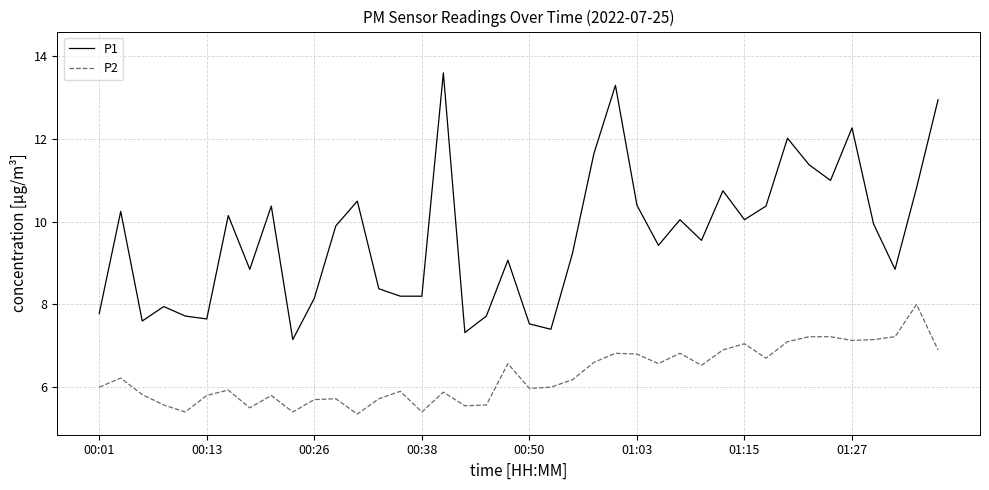

Which series has the largest range (max minus min)?

P1